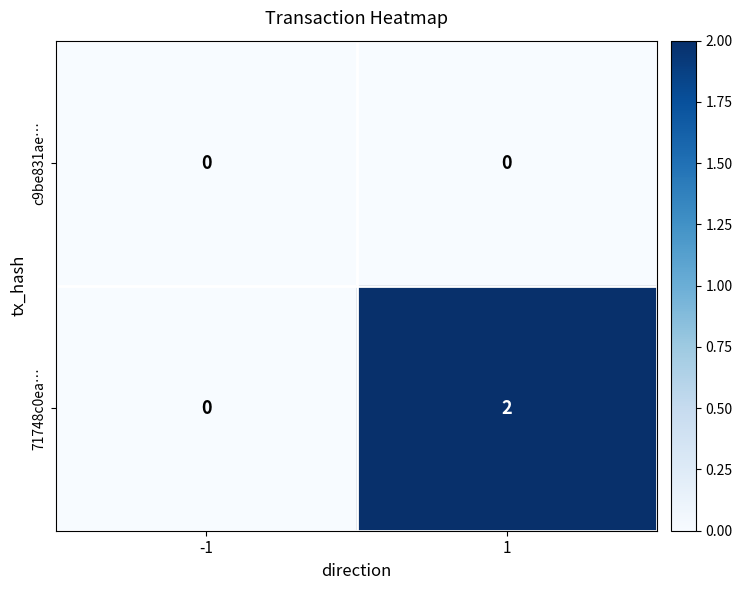

Is it true that 71748c0ea… equals 0 at -1?

True